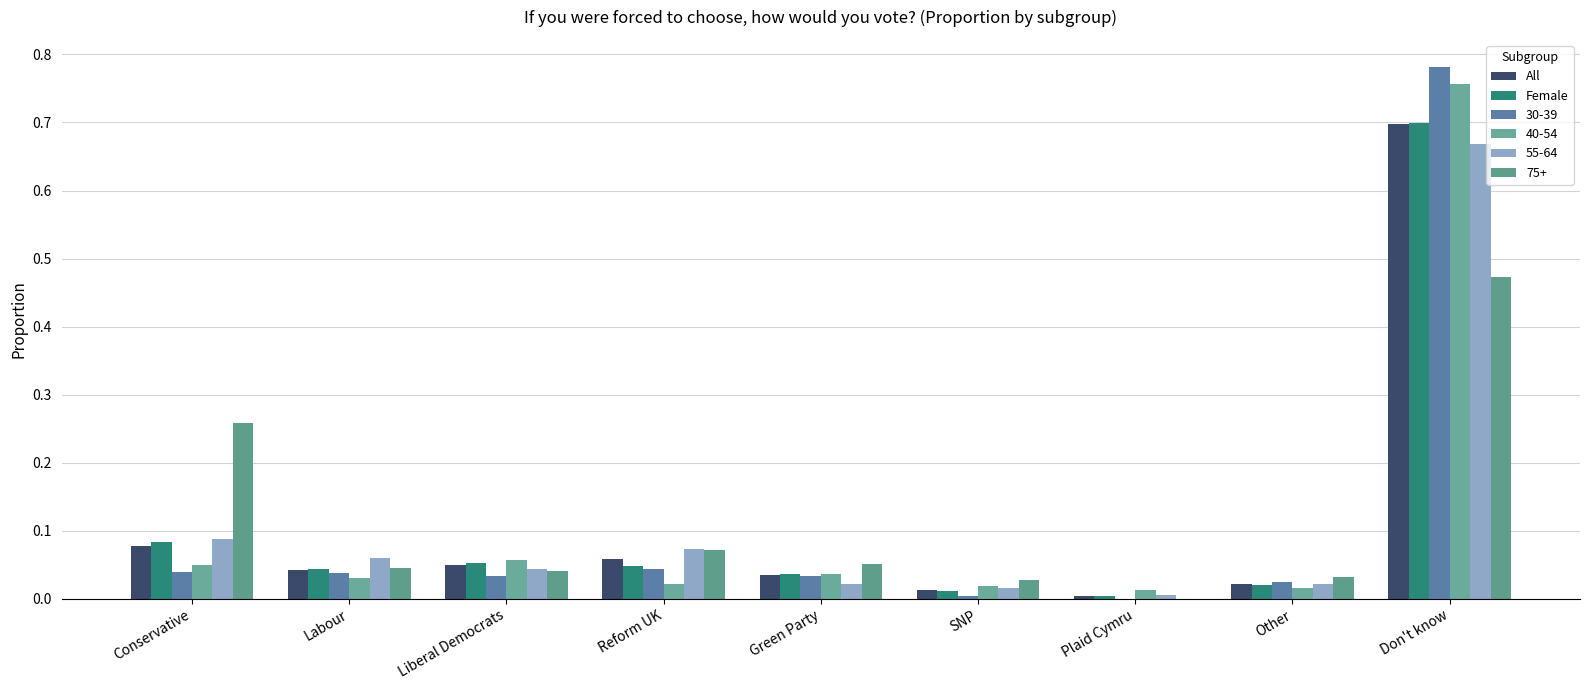

At which label does All reach its minimum?

Plaid Cymru